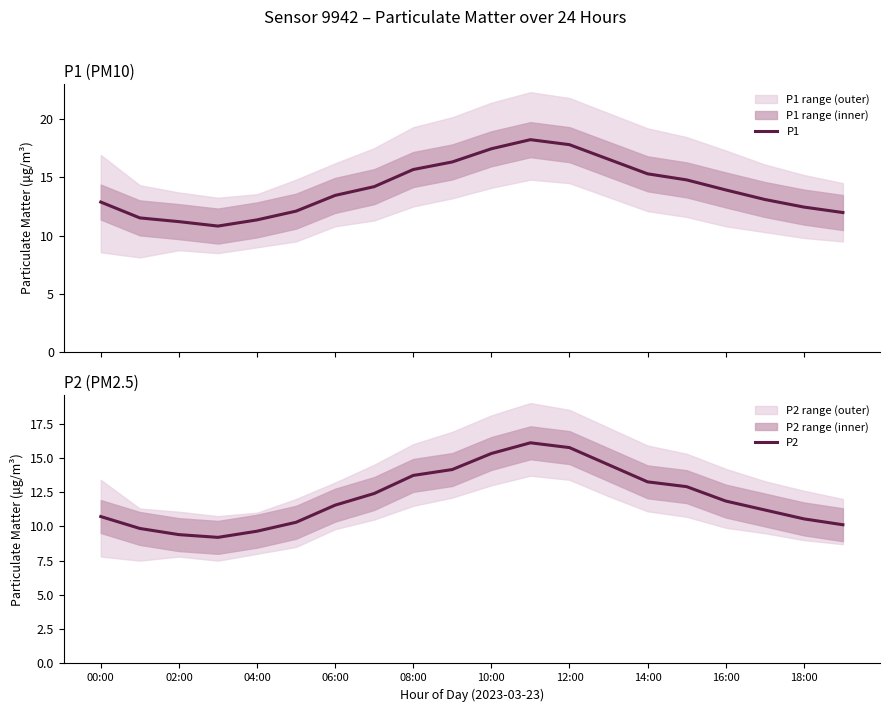

What is the minimum value for P1?

10.8